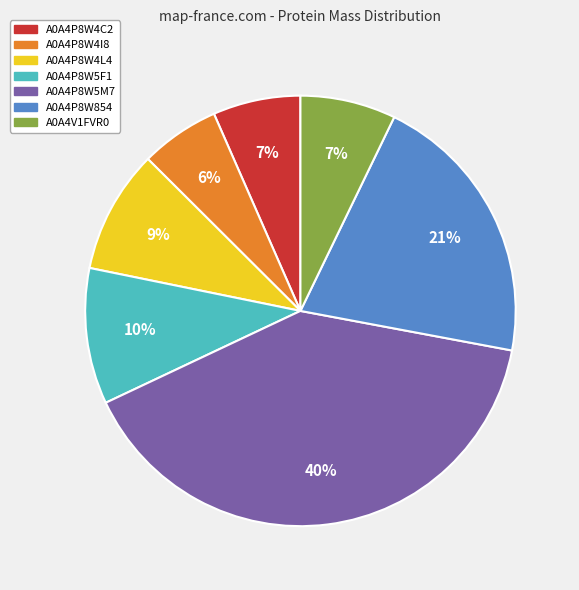

Is it true that A0A4P8W4C2 is 15% of the pie?

False